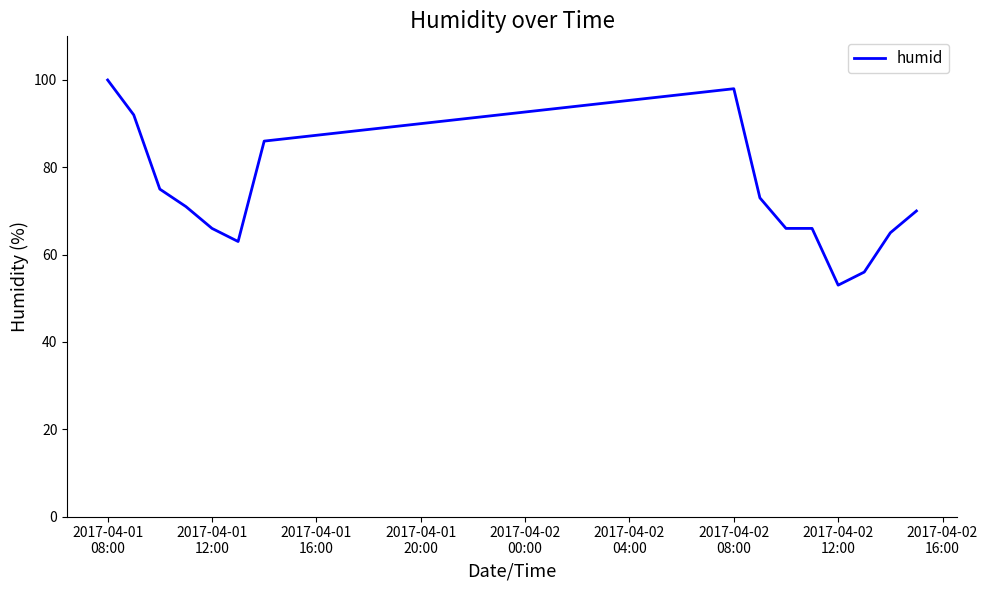

What is the minimum value shown in the chart?

53